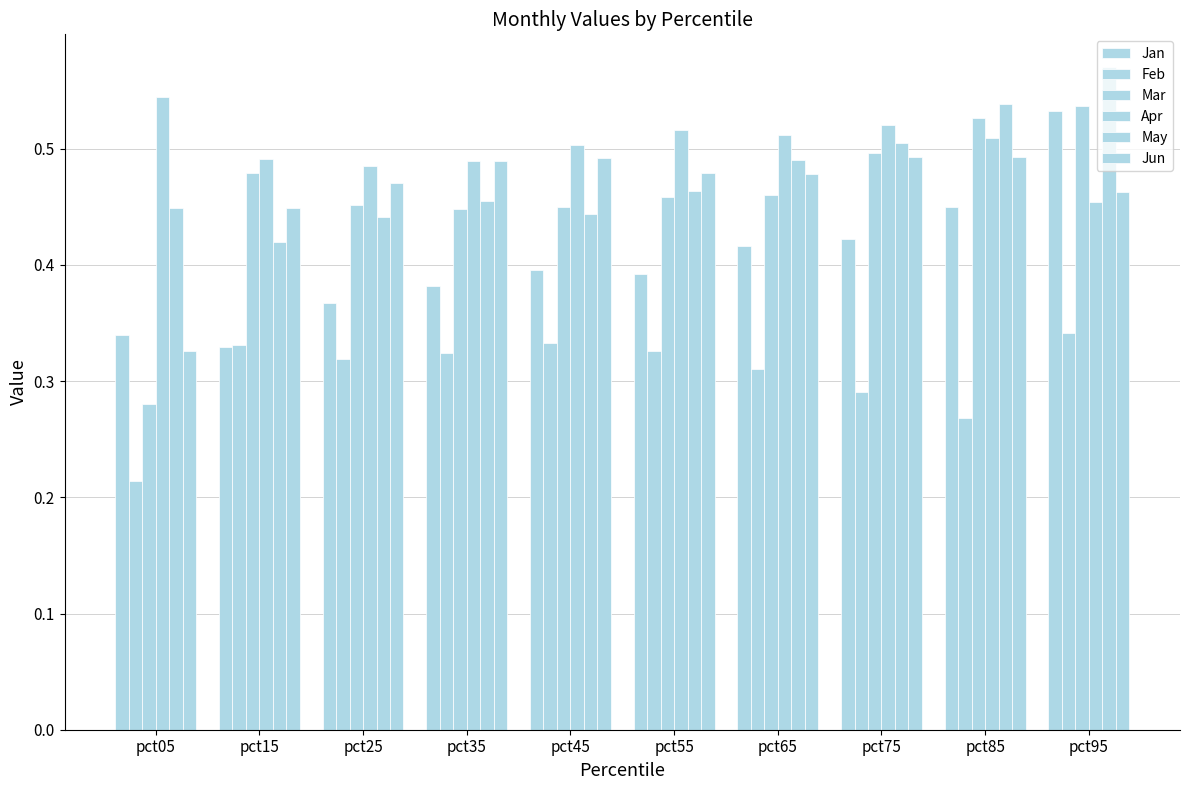

Count the number of data series in this chart.

6